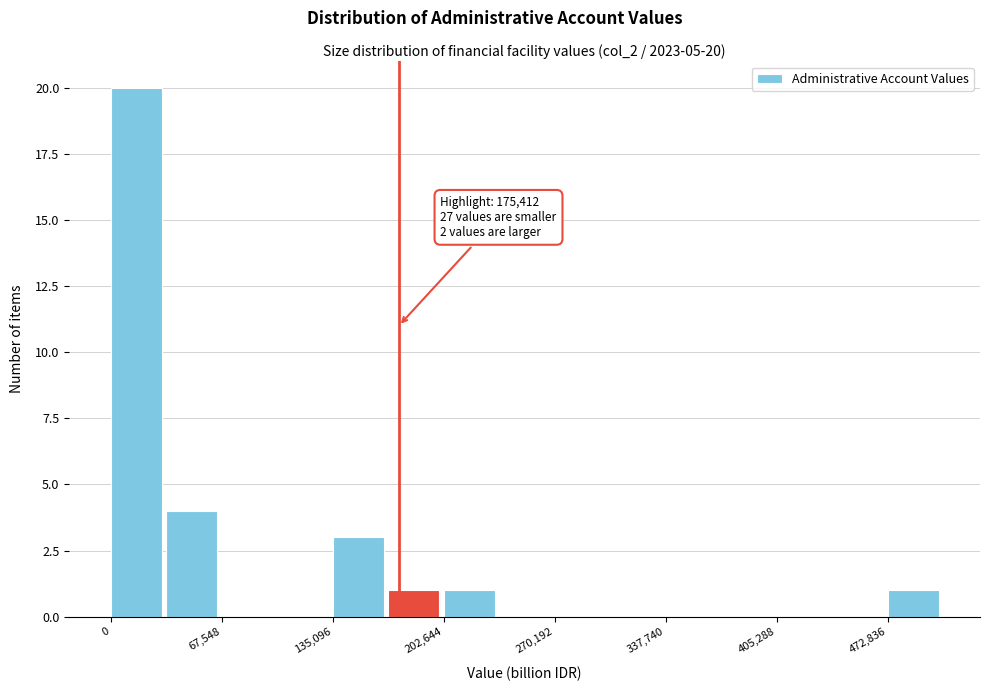

Around what value on the x-axis is the tallest bar? Give the approximate position of its centre, as read against the axis.

20000